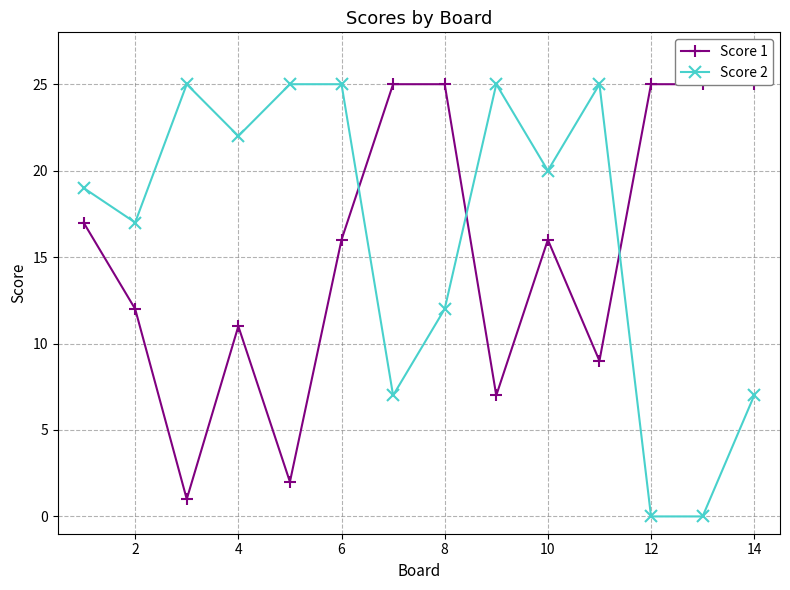

At which category does Score 2 reach its first local valley?

2